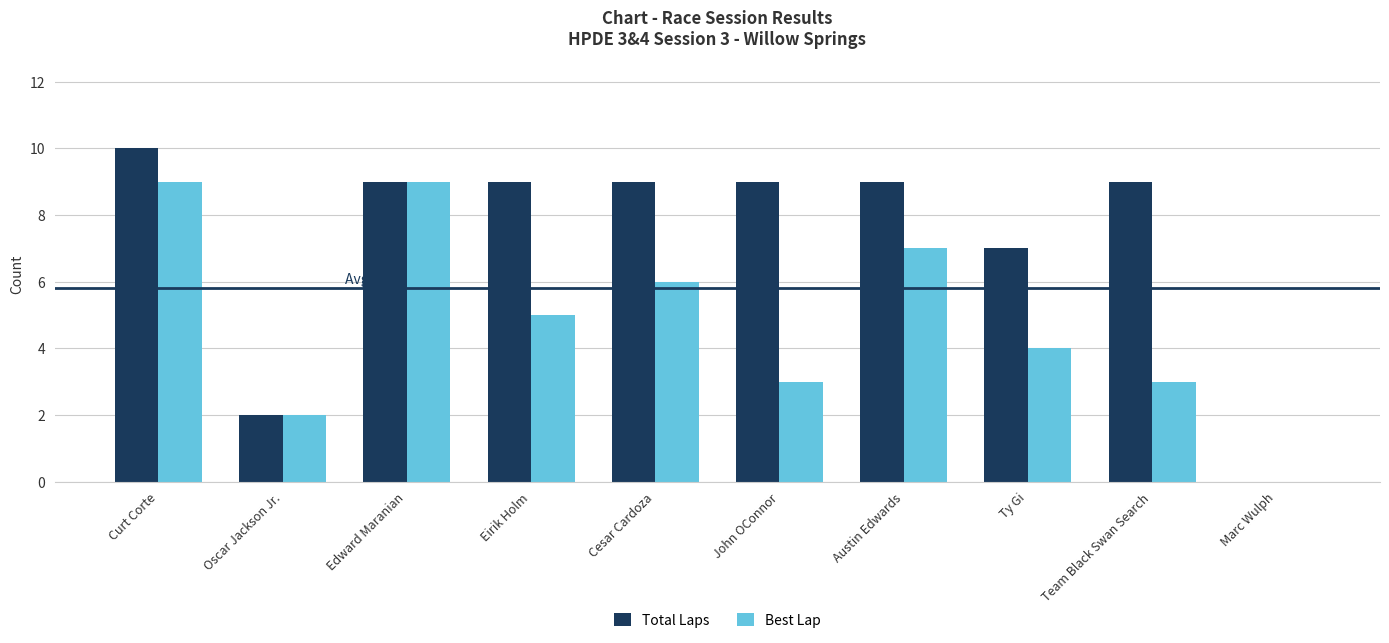

How many values in Total Laps are above zero?

9